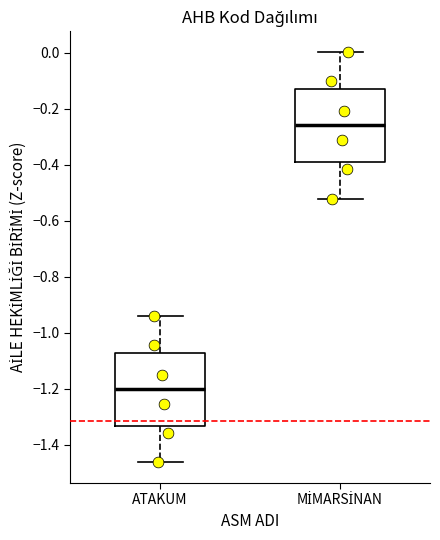

Reading left to right, read every box against the y-axis: the position of its median line, the range the box covers, and the ends of its whiskers. The values are not printed on the chart, so give them approximately, as read against the axis.

ATAKUM: median -1.20, box -1.34 to -1.08, whiskers -1.46 to -0.94
MİMARSİNAN: median -0.26, box -0.38 to -0.12, whiskers -0.52 to 0.00